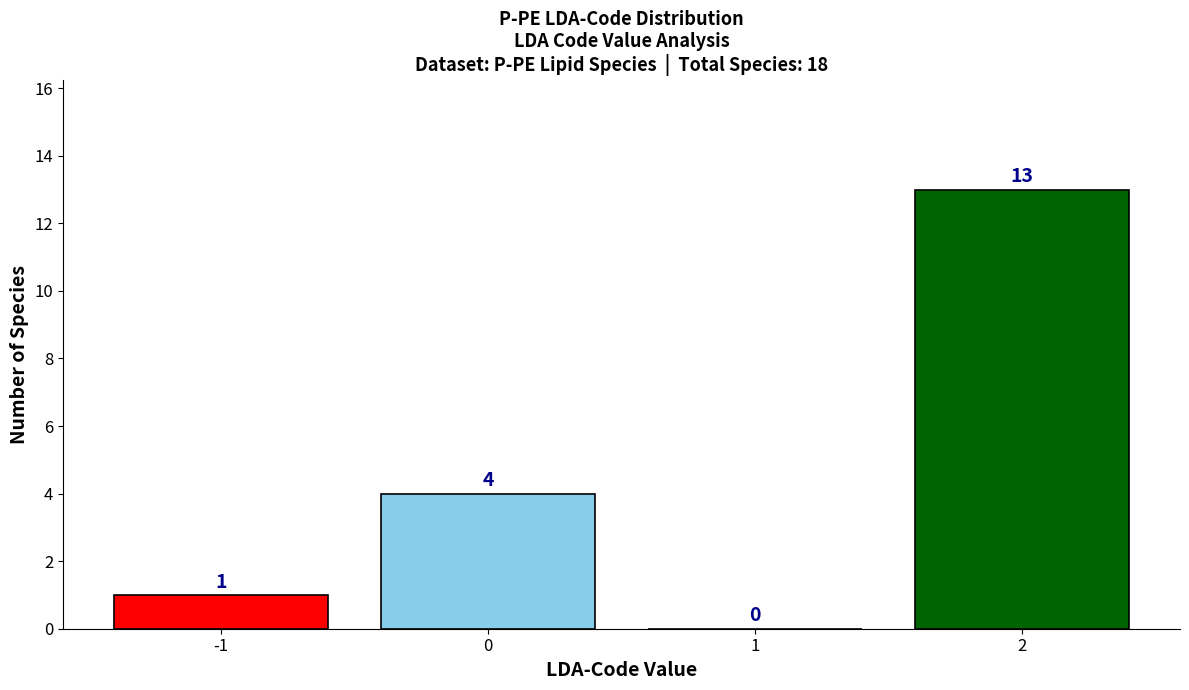

Reading left to right, transcribe all the data shown in this chart.

-1=1	0=4	1=0	2=13